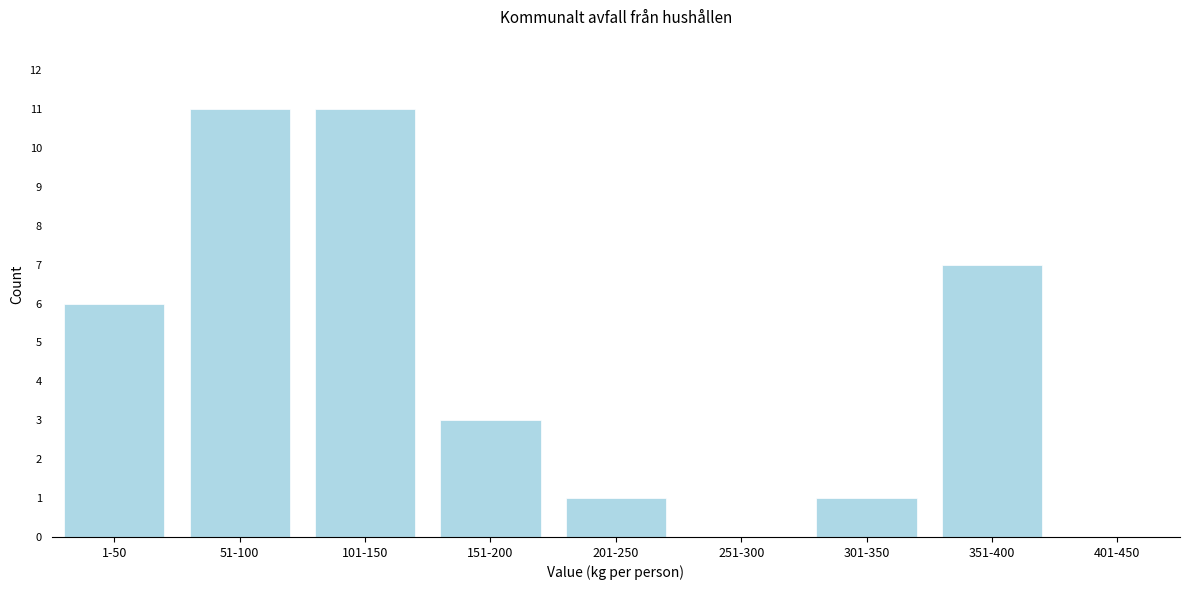

Reading left to right, list all the values displayed in this chart.

1-50=6	51-100=11	101-150=11	151-200=3	201-250=1	251-300=0	301-350=1	351-400=7	401-450=0